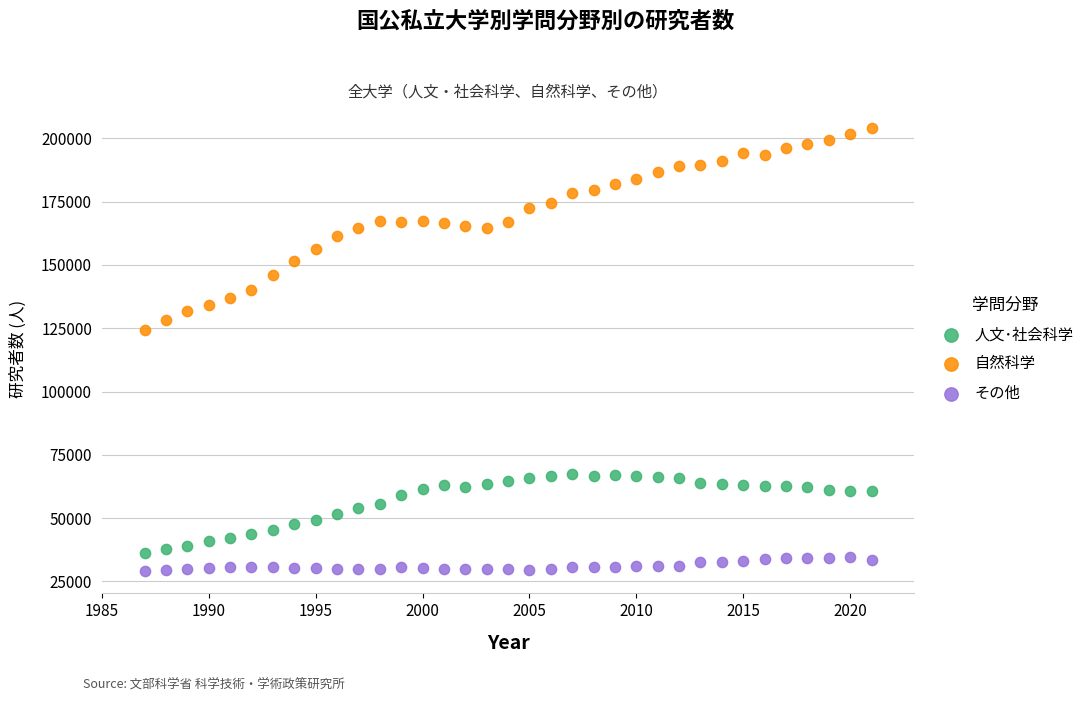

Across all series, what Y value is closest to 116652?

124234